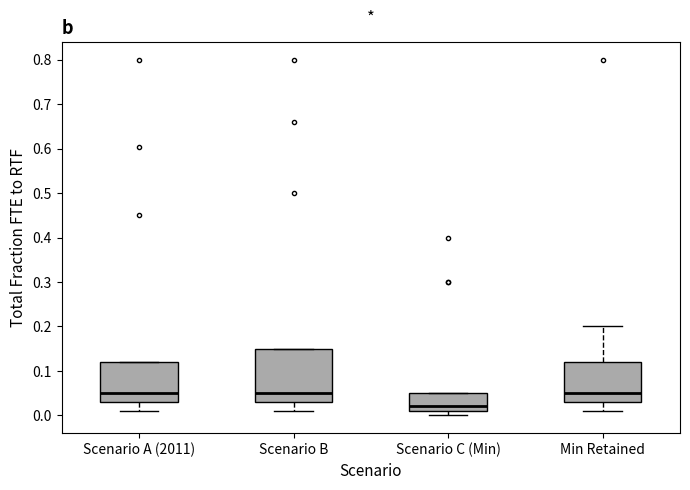

Reading left to right, read every box against the y-axis: the position of its median line, the range the box covers, and the ends of its whiskers. The values are not printed on the chart, so give them approximately, as read against the axis.

Scenario A (2011): median 0.05, box 0.03 to 0.12, whiskers 0.01 to 0.12
Scenario B: median 0.05, box 0.03 to 0.15, whiskers 0.01 to 0.15
Scenario C (Min): median 0.02, box 0.01 to 0.05, whiskers 0.00 to 0.05
Min Retained: median 0.05, box 0.03 to 0.12, whiskers 0.01 to 0.20